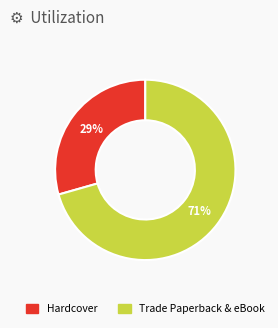

To the nearest percent, what is the average slice percentage?

50%